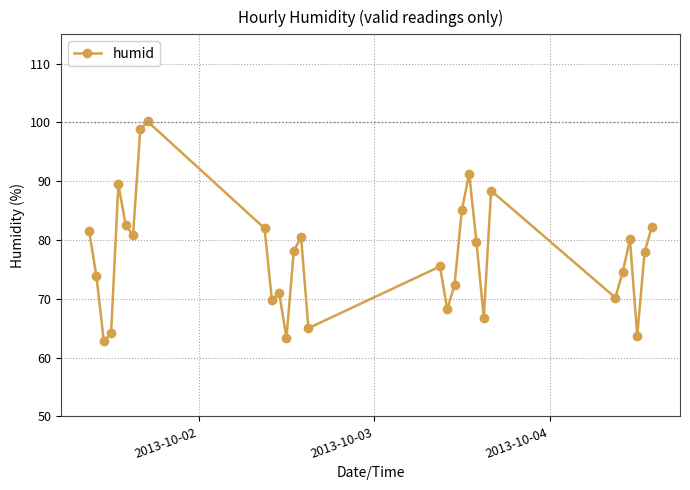

What is the difference between the maximum and minimum values?

37.3